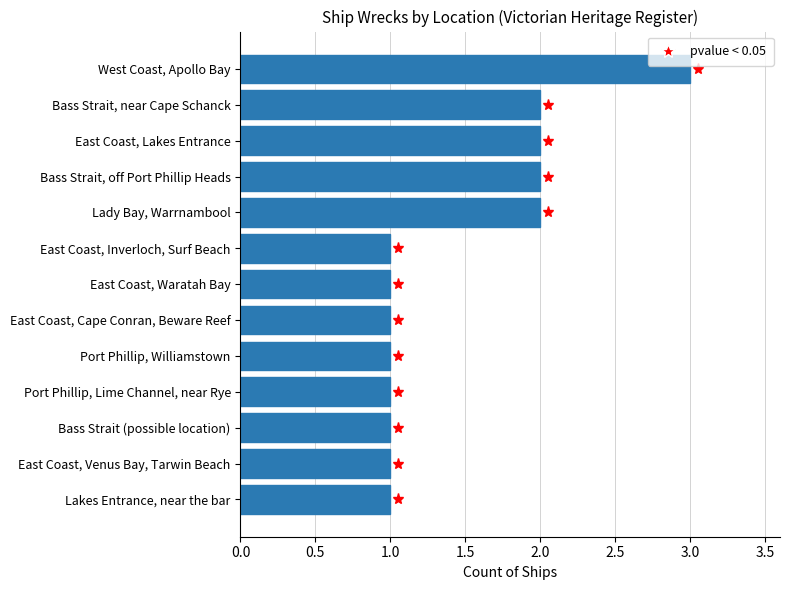

Does the chart contain stacked bars?

No